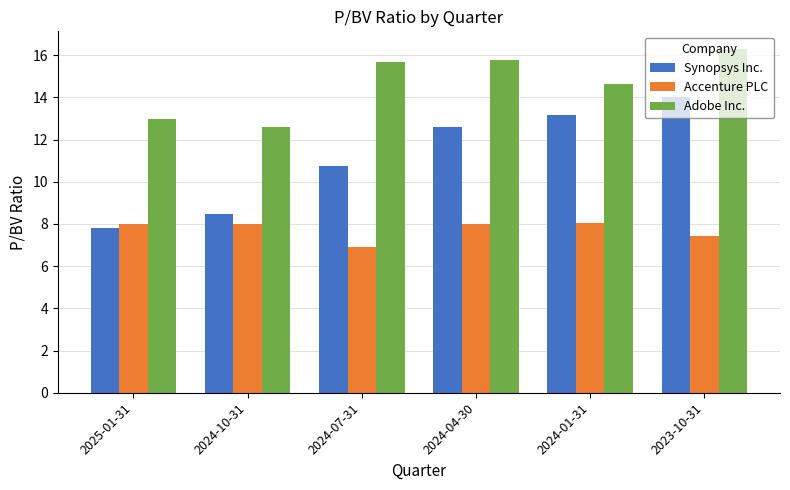

How many bars are there in total?

18